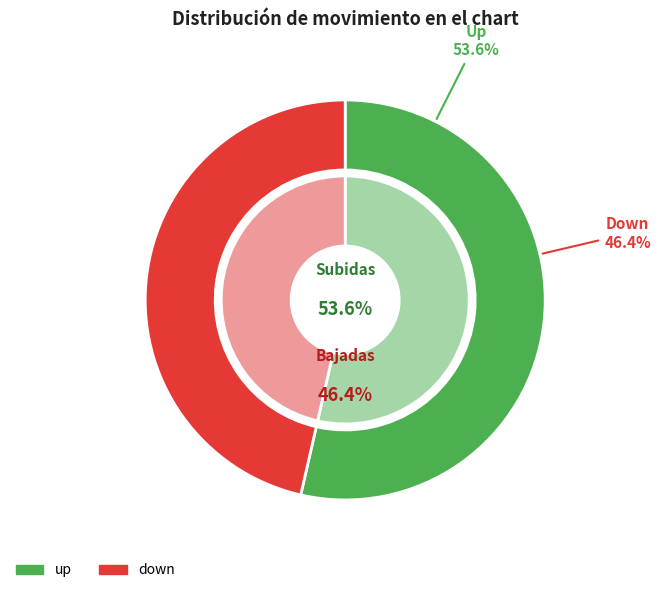

What percentage is the down slice, to the nearest percent?

46%